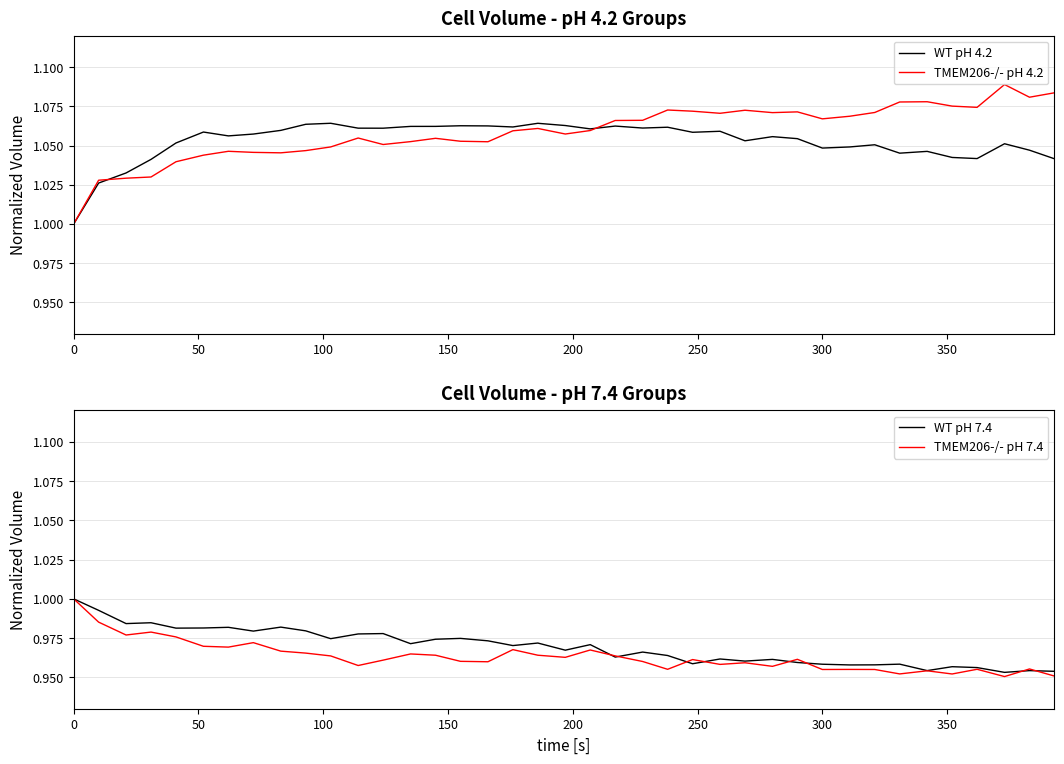

True or false: WT pH 4.2 and TMEM206-/- pH 7.4 cross at least once.

False